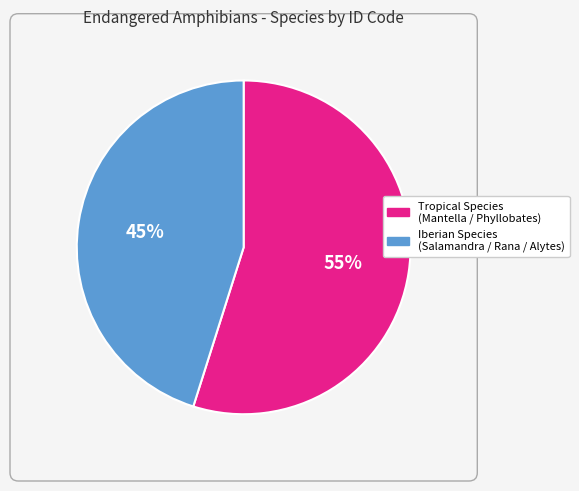

To the nearest percent, what is the difference between the Iberian Species (Salamandra / Rana / Alytes) and Tropical Species (Mantella / Phyllobates) slice percentages?

10%